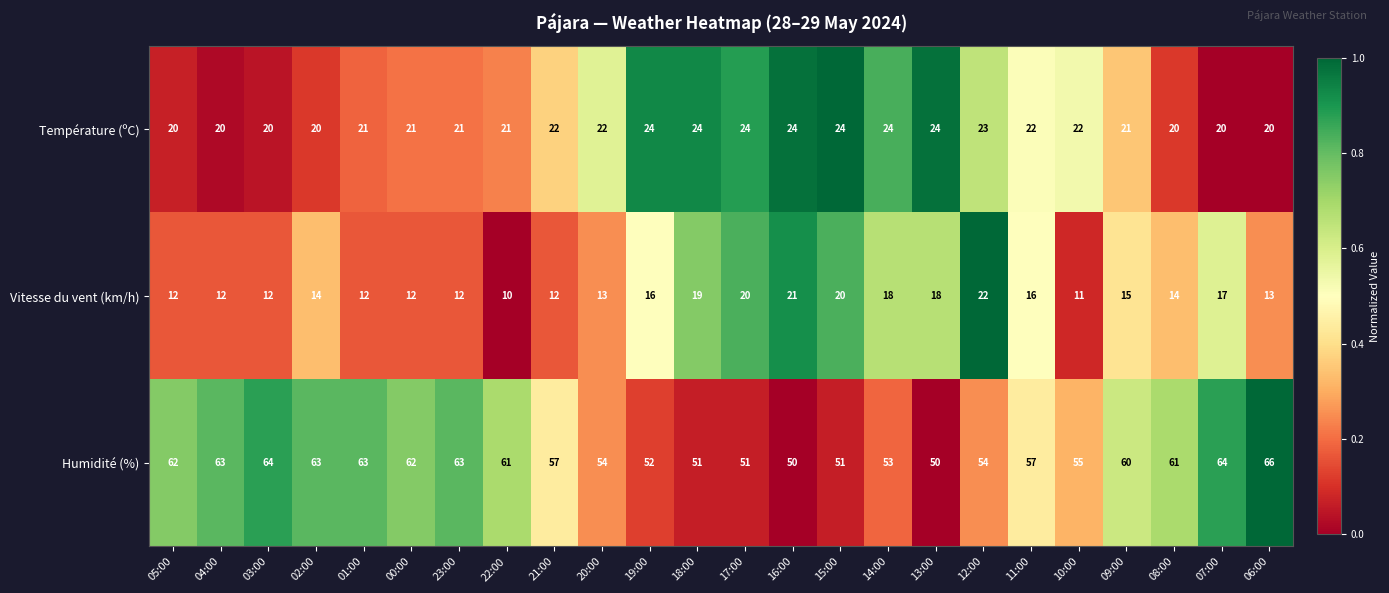

Count the number of data series in this chart.

3